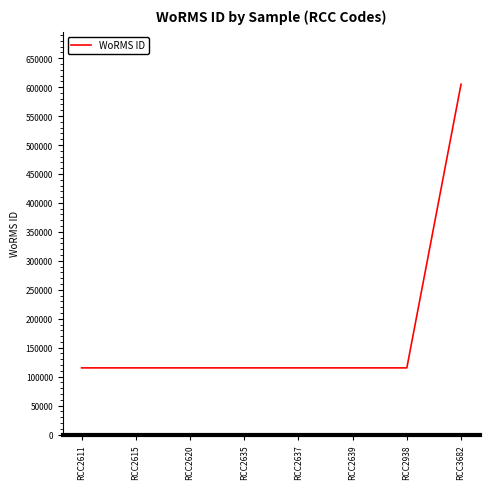

What is the sum of all values?

1410648